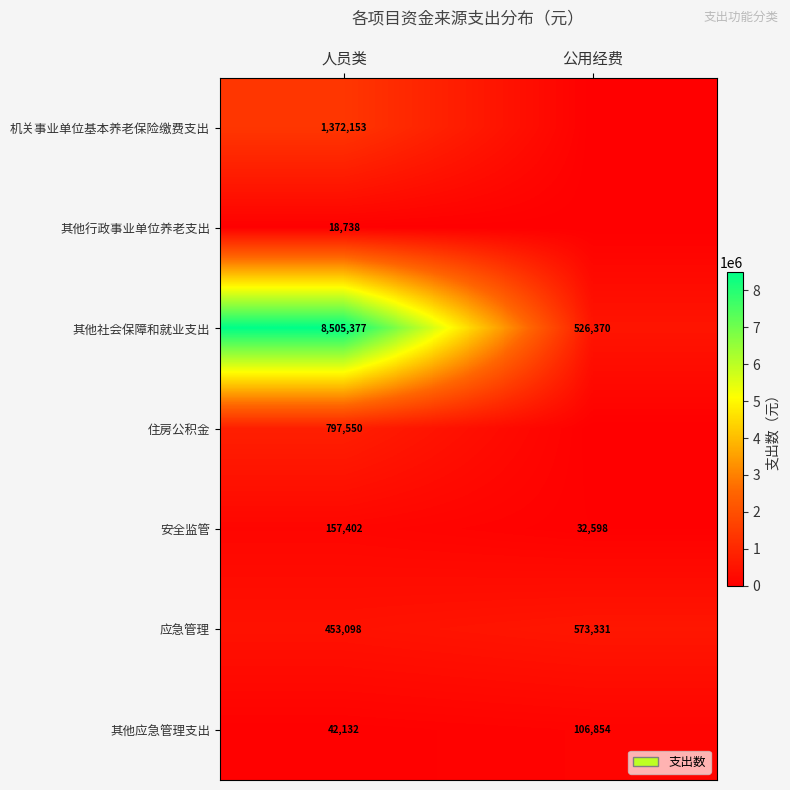

What is the total value across all series at 人员类?

11346450